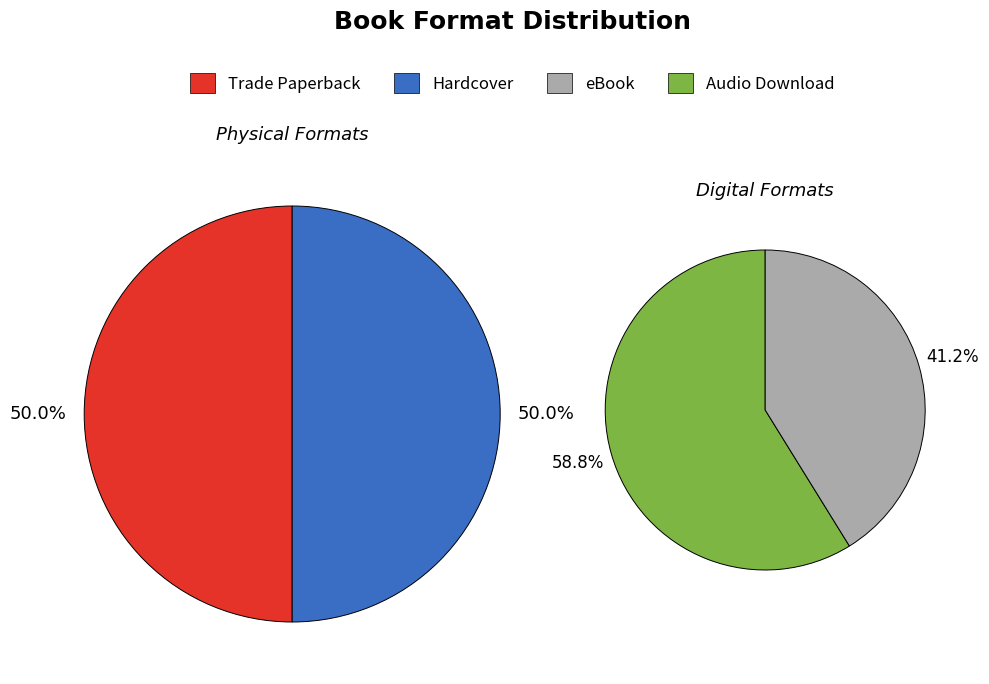

Is the sum of Trade Paperback and eBook greater than half?

Yes